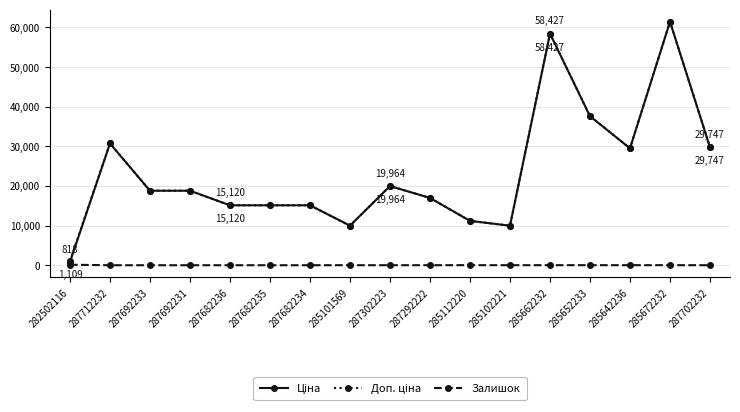

What is the label of the 5th point from the left?

287682236